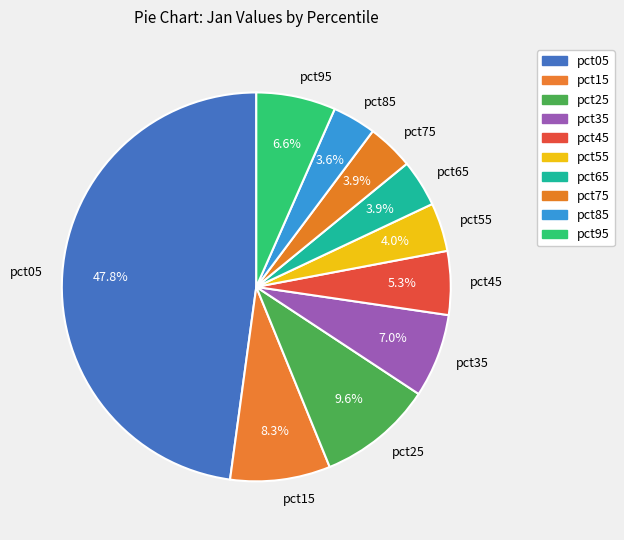

Which slice is the largest?

pct05